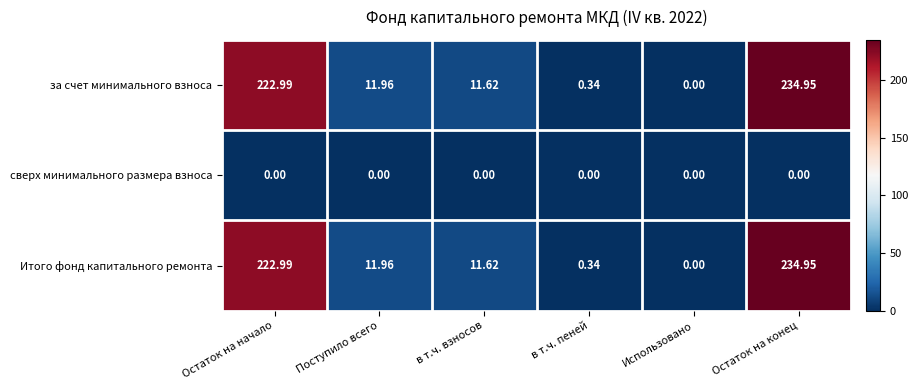

How many values in the Итого фонд капитального ремонта series are below 11?

2